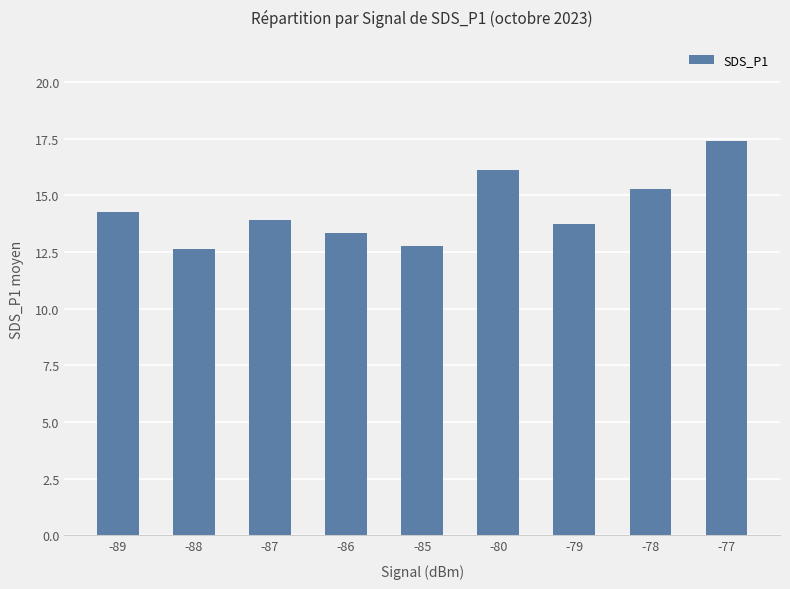

Reading left to right, list all the values displayed in this chart.

-89=14.3	-88=12.6	-87=13.9	-86=13.3	-85=12.8	-80=16.1	-79=13.8	-78=15.3	-77=17.4